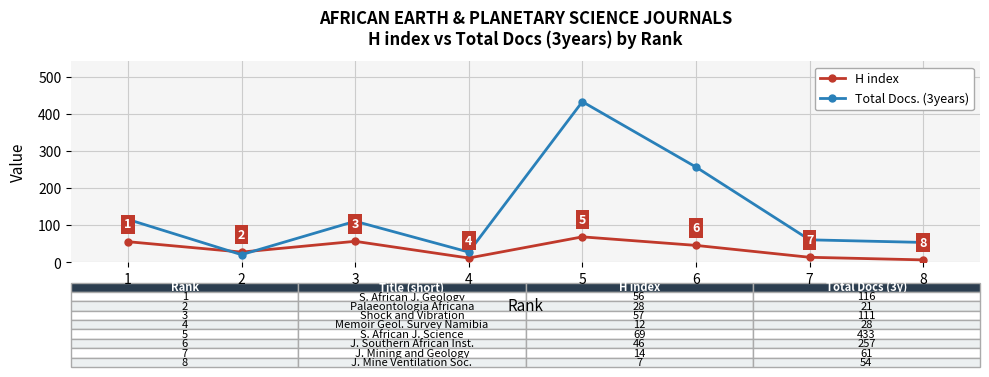

Rank the series by their maximum value, from lowest to highest.

H index, Total Docs. (3years)